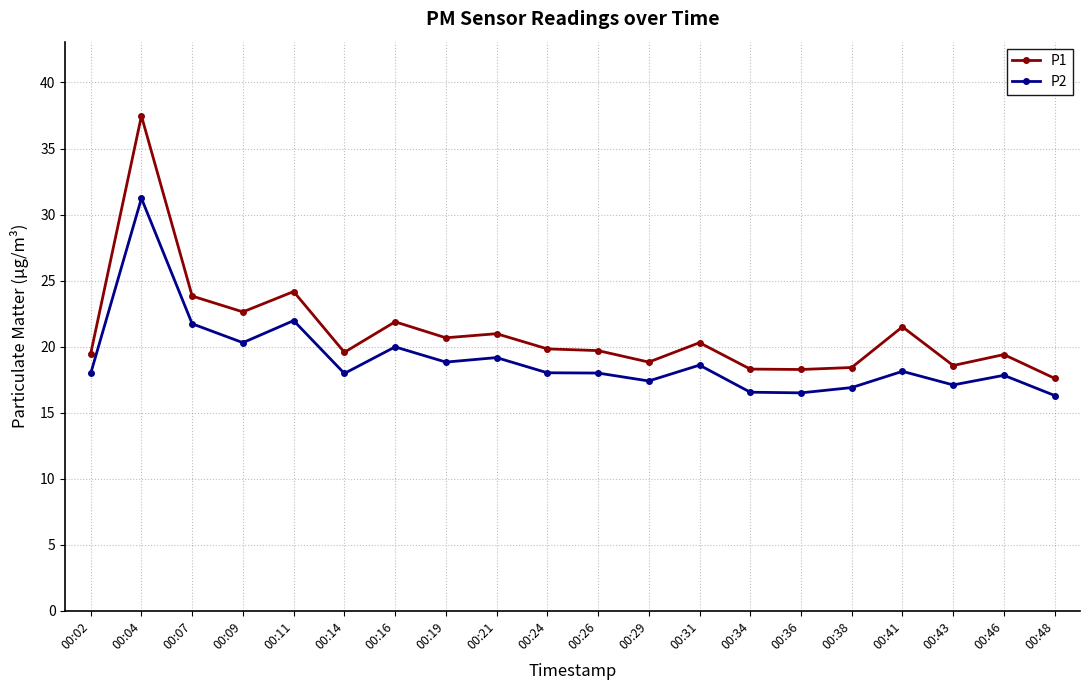

What are all the series names shown in the legend?

P1, P2